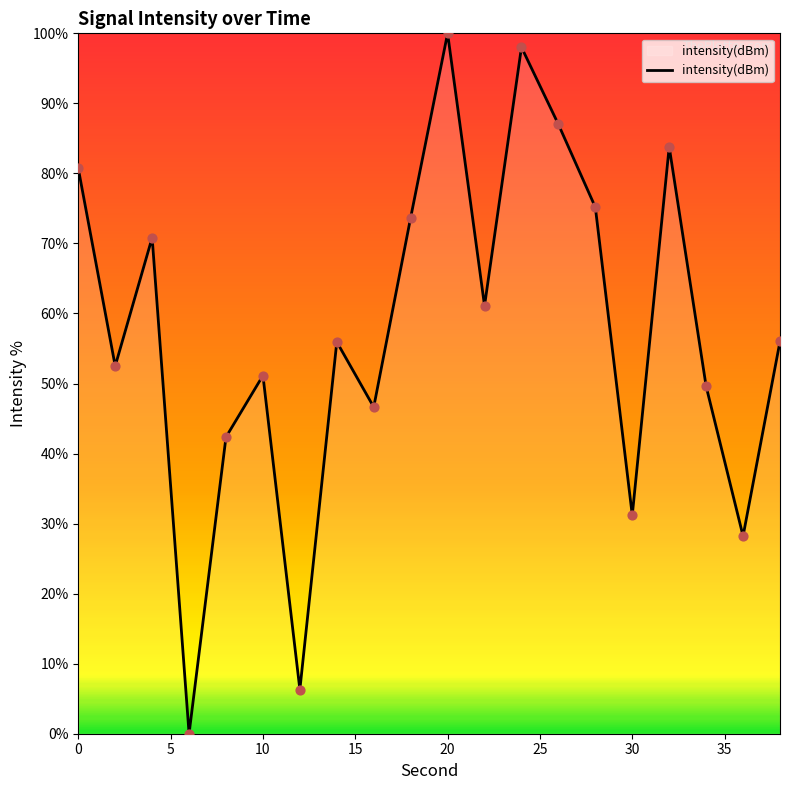

How many lines are shown in the chart?

1